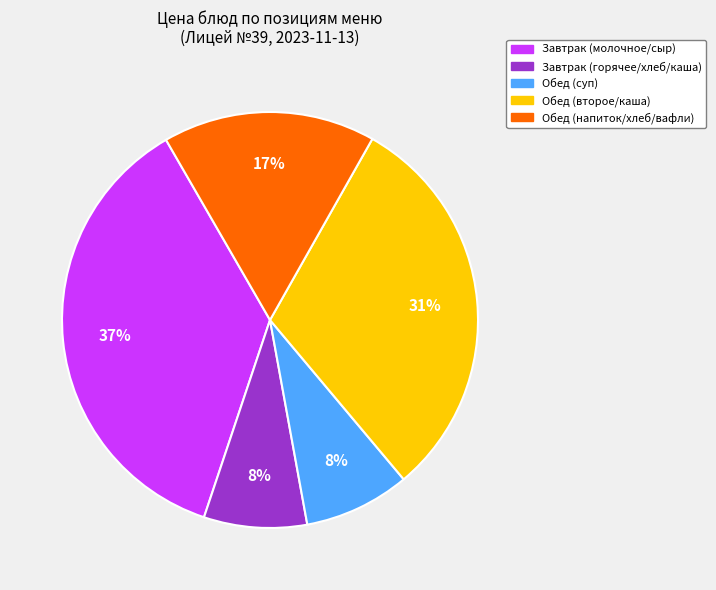

How many segments does this pie chart have?

5